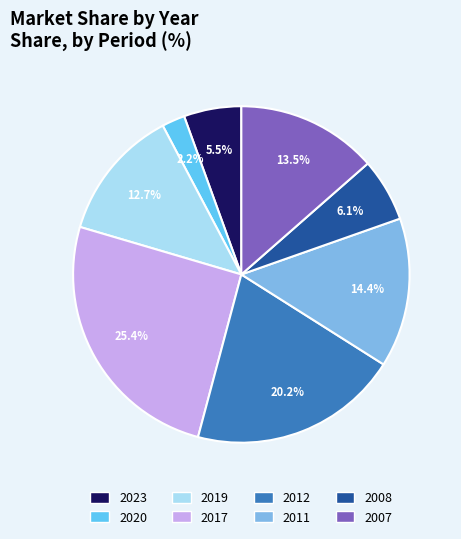

Which category has the smallest portion of the pie?

2020